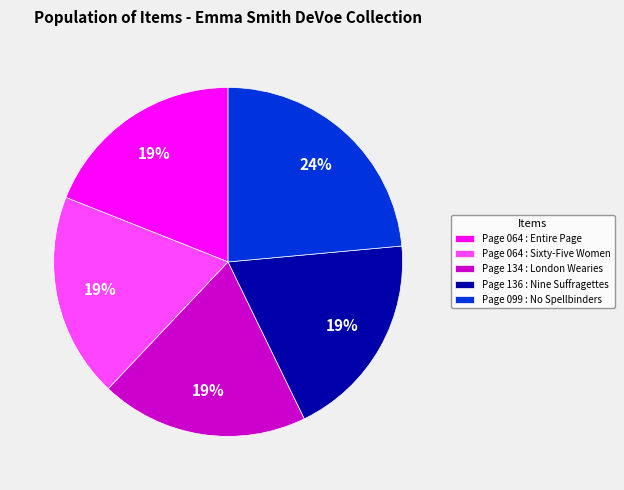

Does any single category account for the majority?

No